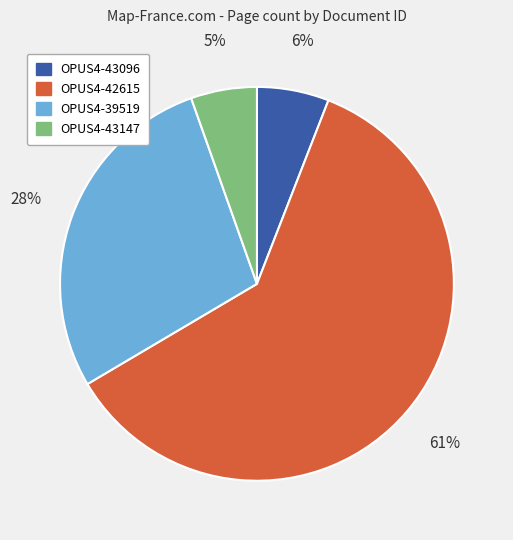

Which has a higher value, OPUS4-43147 or OPUS4-42615?

OPUS4-42615